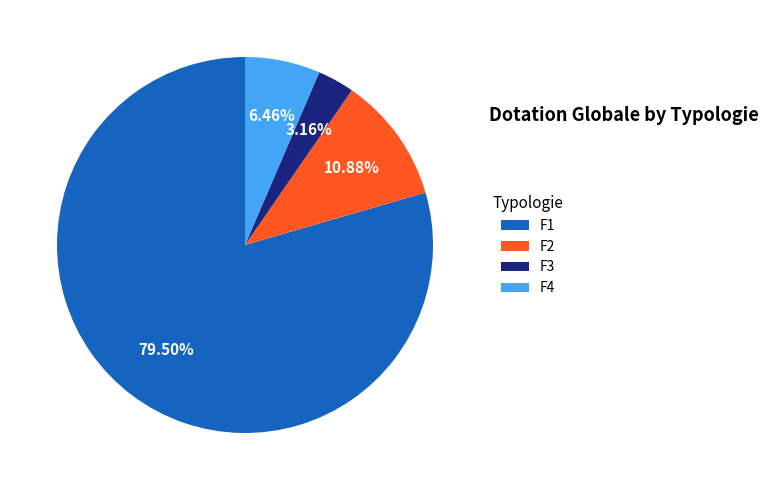

Between F3 and F4, which is larger?

F4